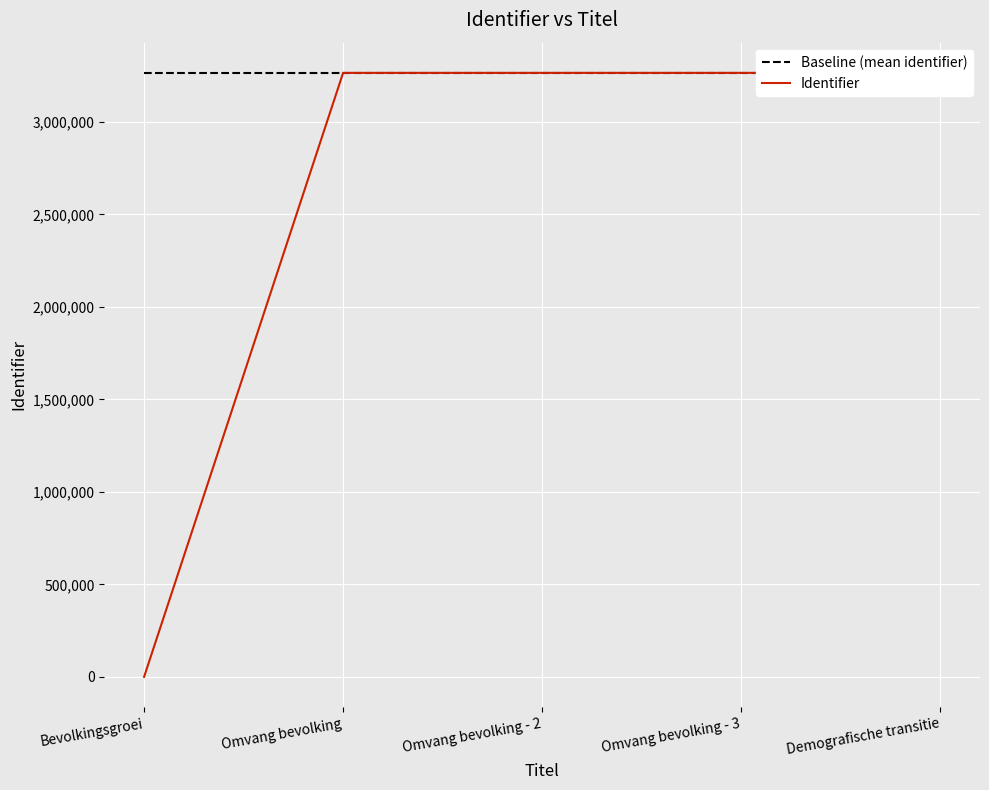

Rank the series by their maximum value, from lowest to highest.

Baseline (mean identifier), Identifier